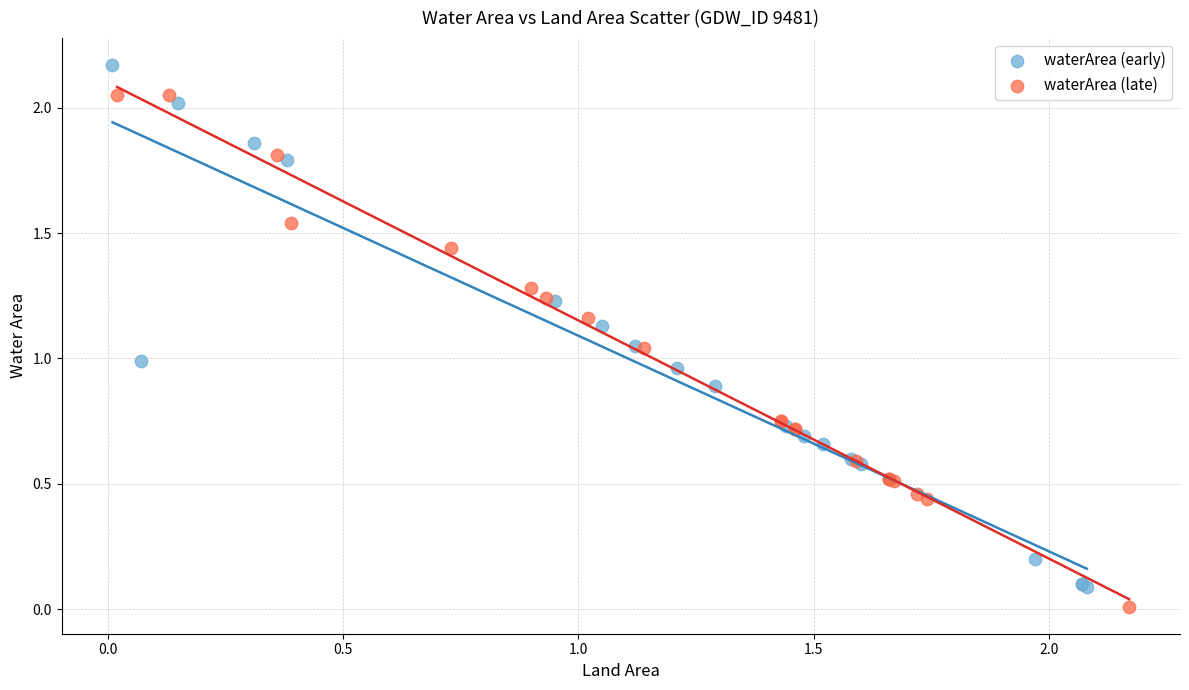

Which series contains the highest Y value?

waterArea (early)